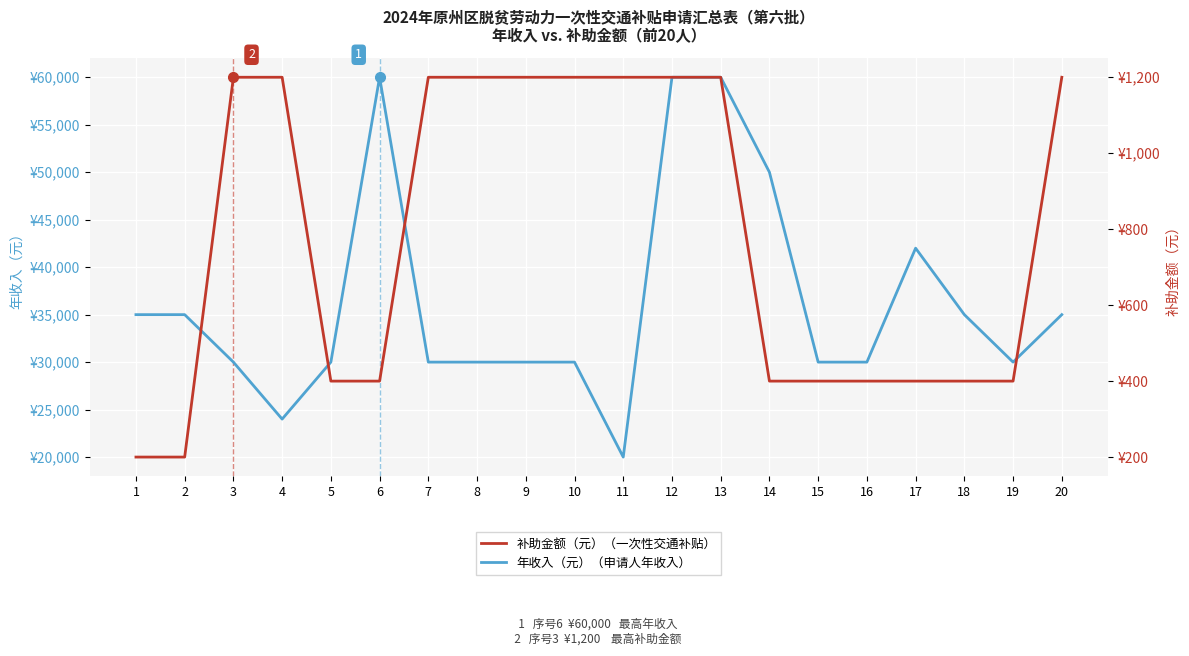

The 年收入（元） series shows 30000 at 3. True or false?

True